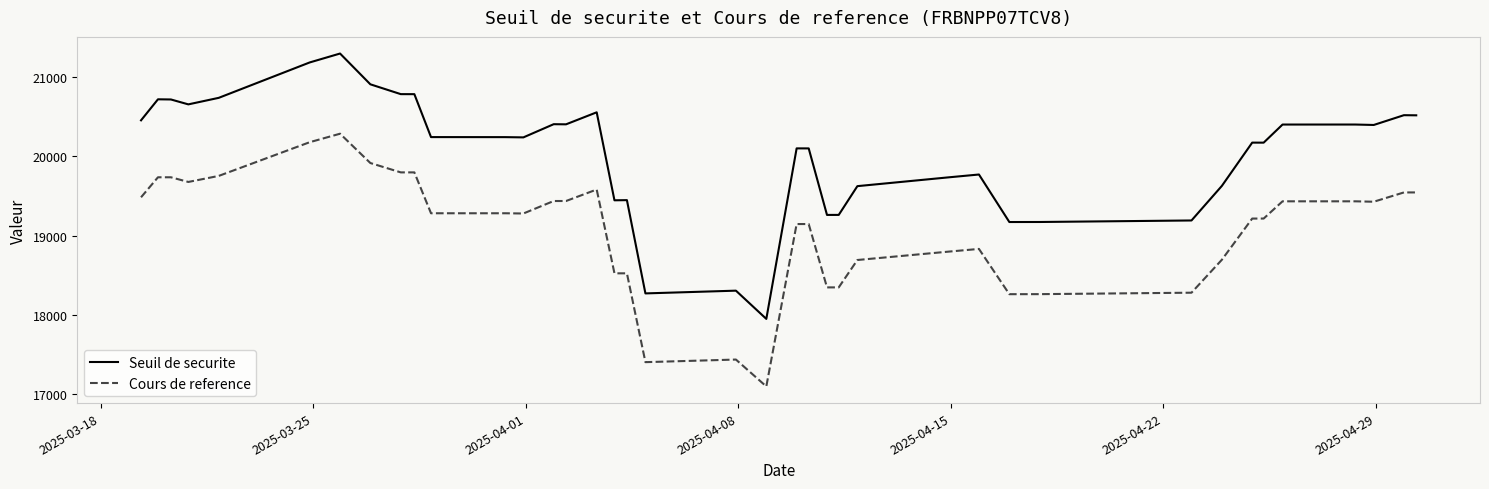

Which series has the largest total across all categories?

Seuil de securite